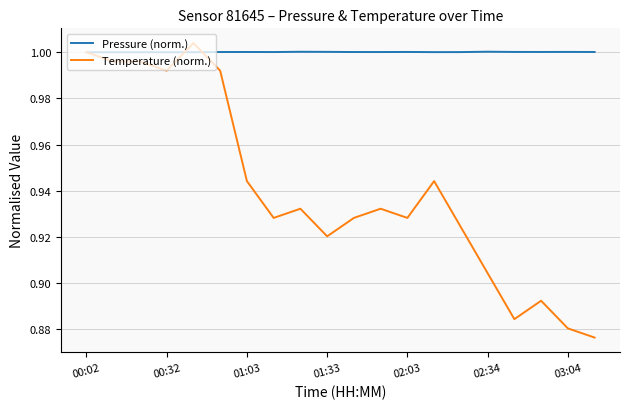

Which series has the widest spread of values?

Temperature (norm.)